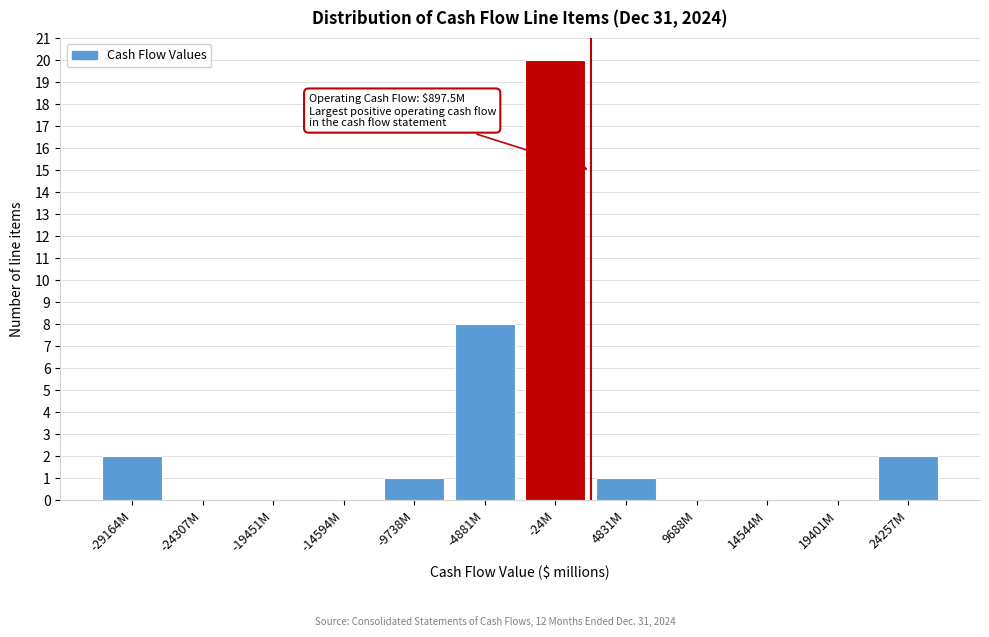

Reading right to left, list all the values displayed in this chart.

24257M=2	19401M=0	14544M=0	9688M=0	4831M=1	-24M=20	-4881M=8	-9738M=1	-14594M=0	-19451M=0	-24307M=0	-29164M=2